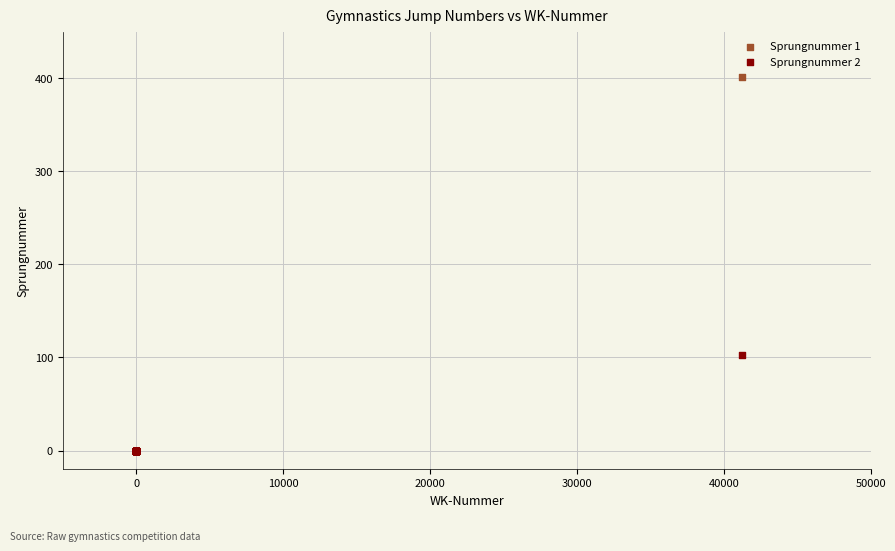

Across all series, what Y value is closest to 200?

103